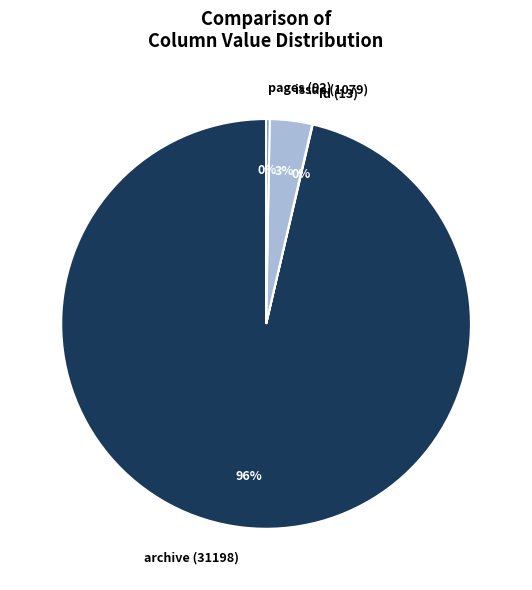

What is the ratio of the value at archive (31198) to the value at pages (92)?

339.1